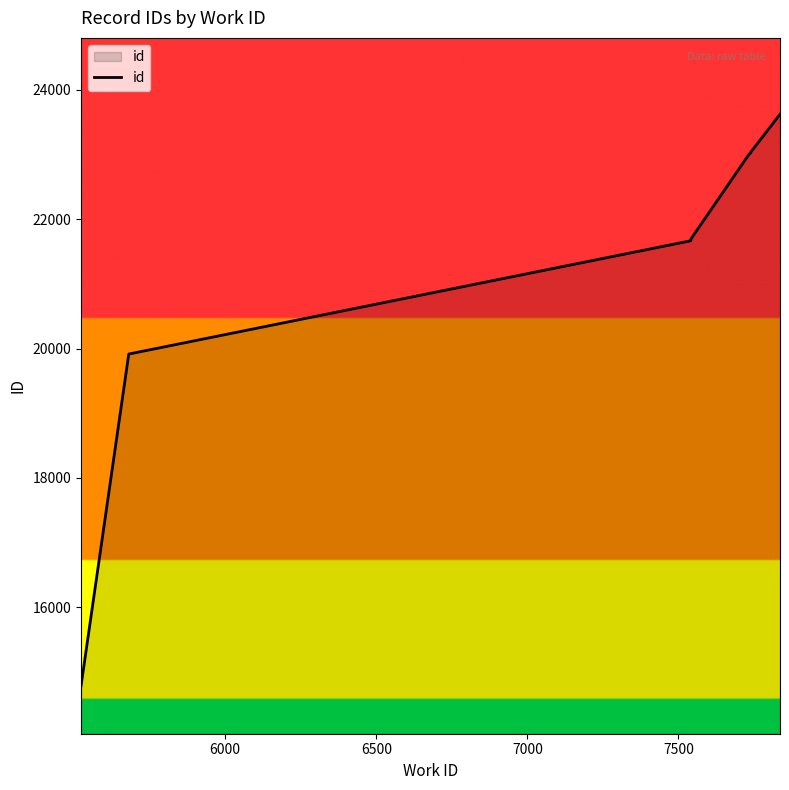

What is the sum of all values?

214100